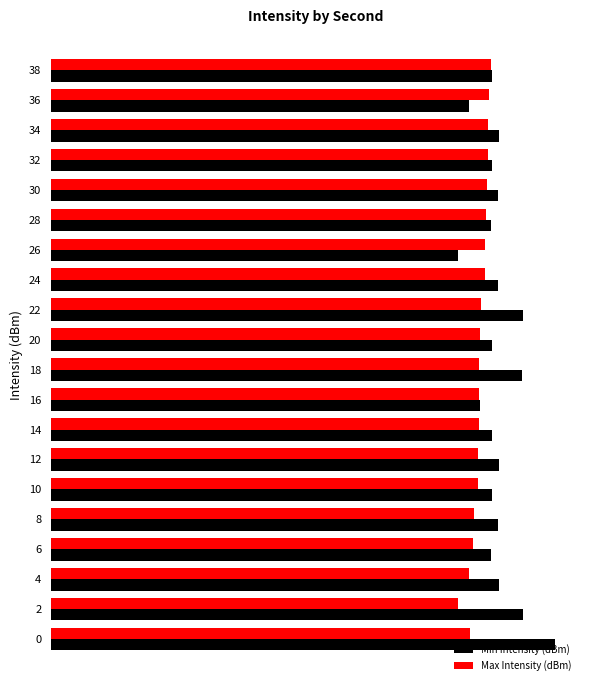

What is the minimum value for Min Intensity (dBm)?

119.6